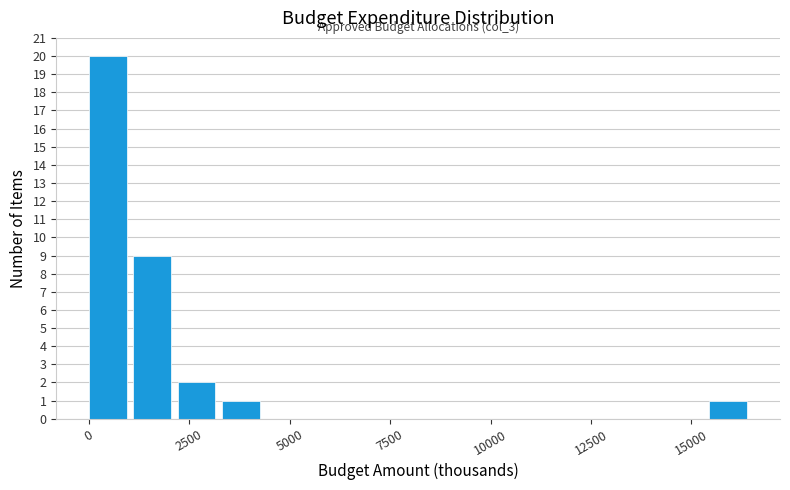

Read against the x-axis, roughly where is the centre of the tallest bar?

500